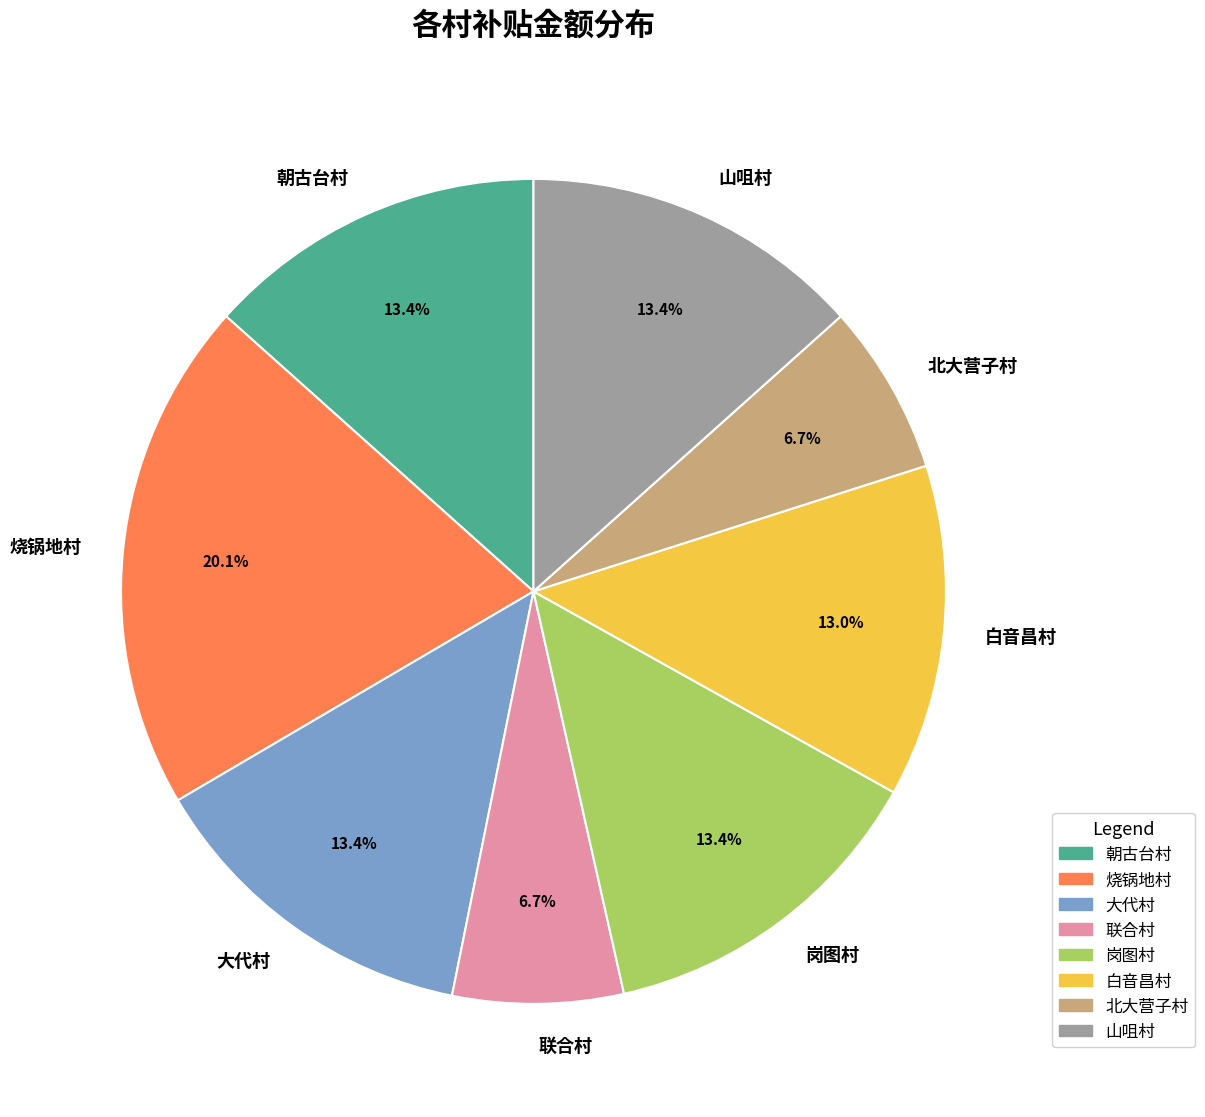

What percentage is the 岗图村 slice, to the nearest percent?

13%